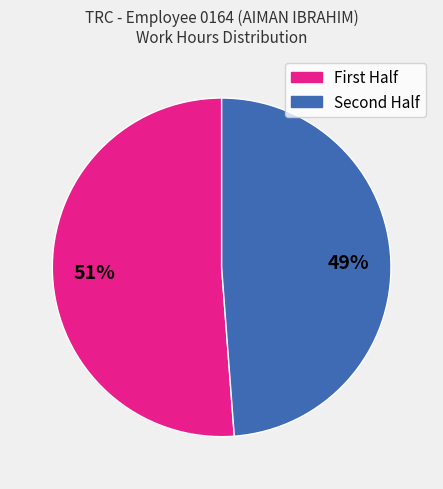

To the nearest percent, what is the difference between the largest and smallest slice percentages?

2%